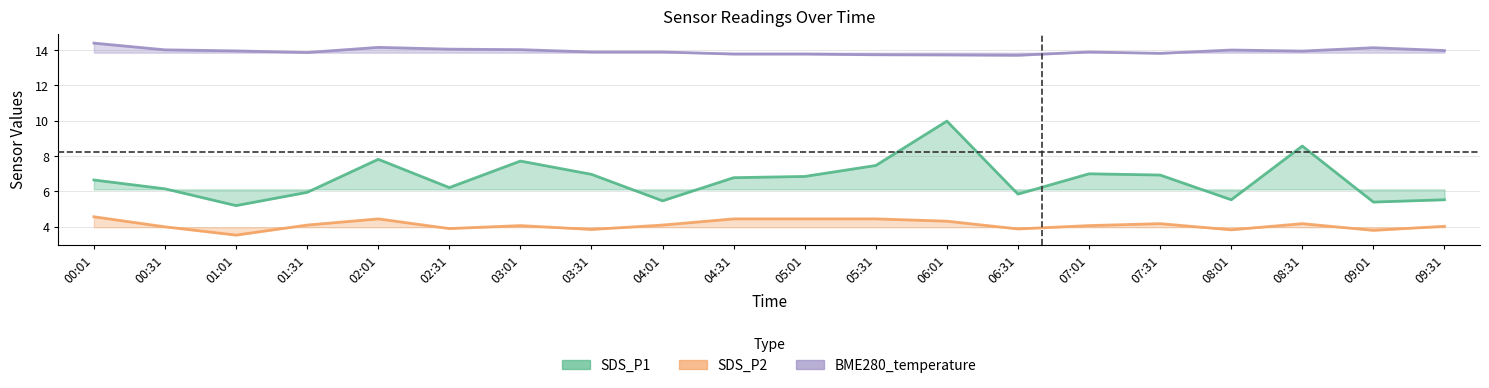

True or false: BME280_temperature has a value of 13.7 at 06:31.

True